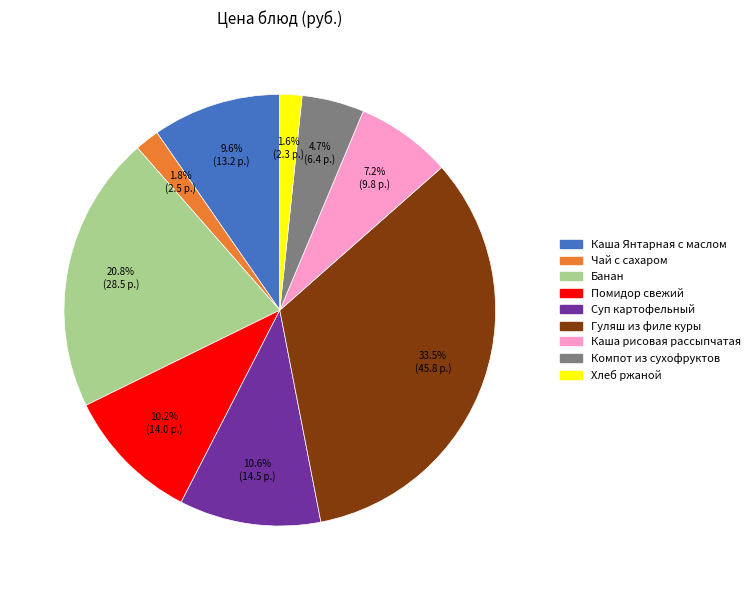

True or false: Помидор свежий accounts for 10% of the total.

True